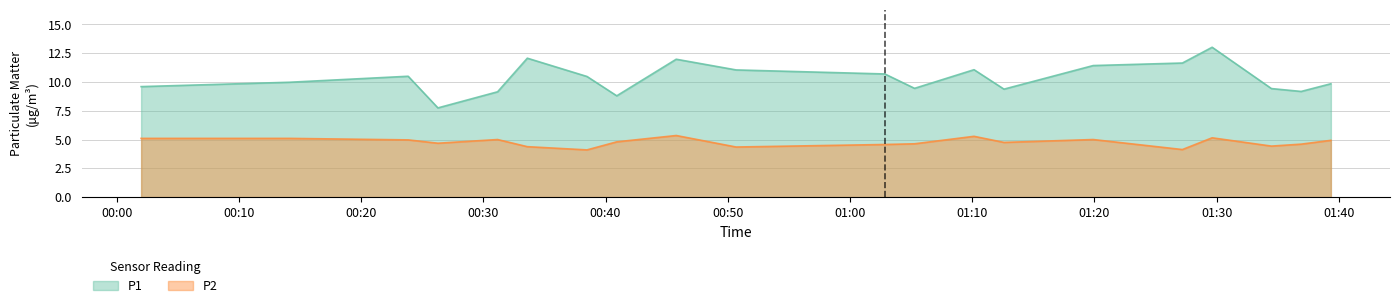

True or false: P2 has a value of 4.7 at 00:26.

True